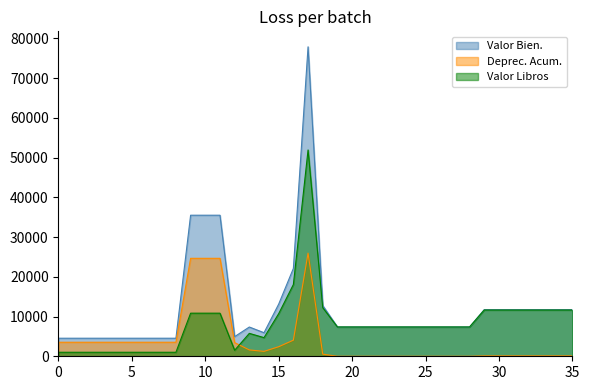

How many lines are shown in the chart?

3